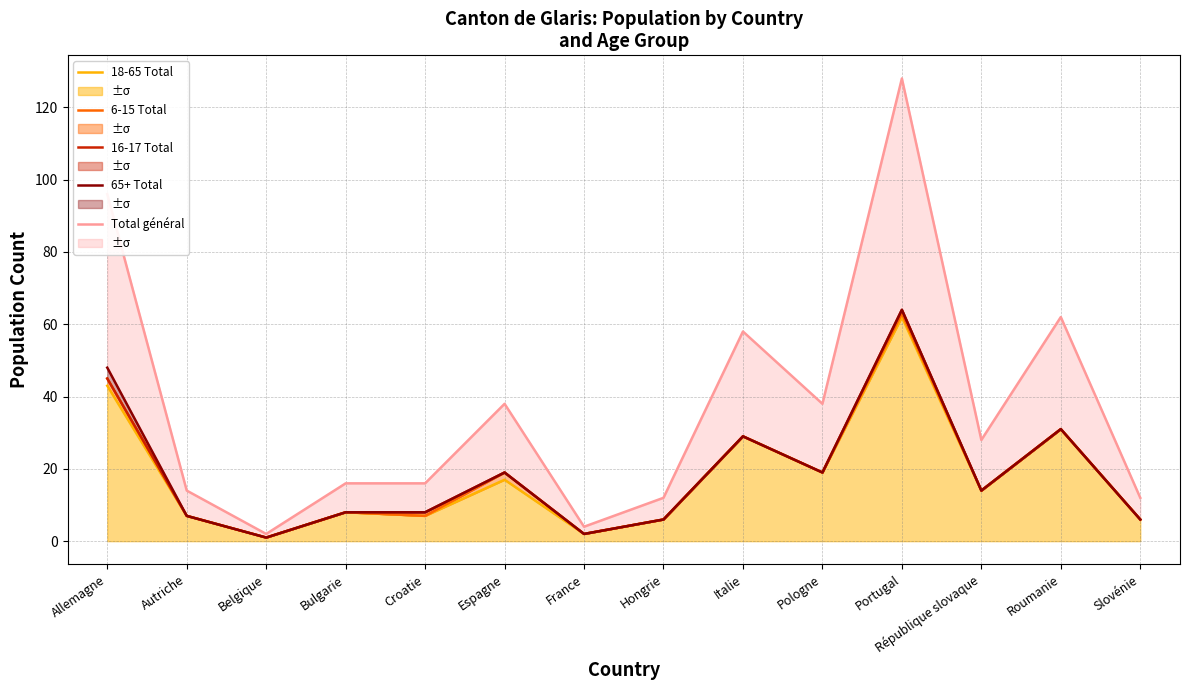

Count the number of categories in the chart.

14